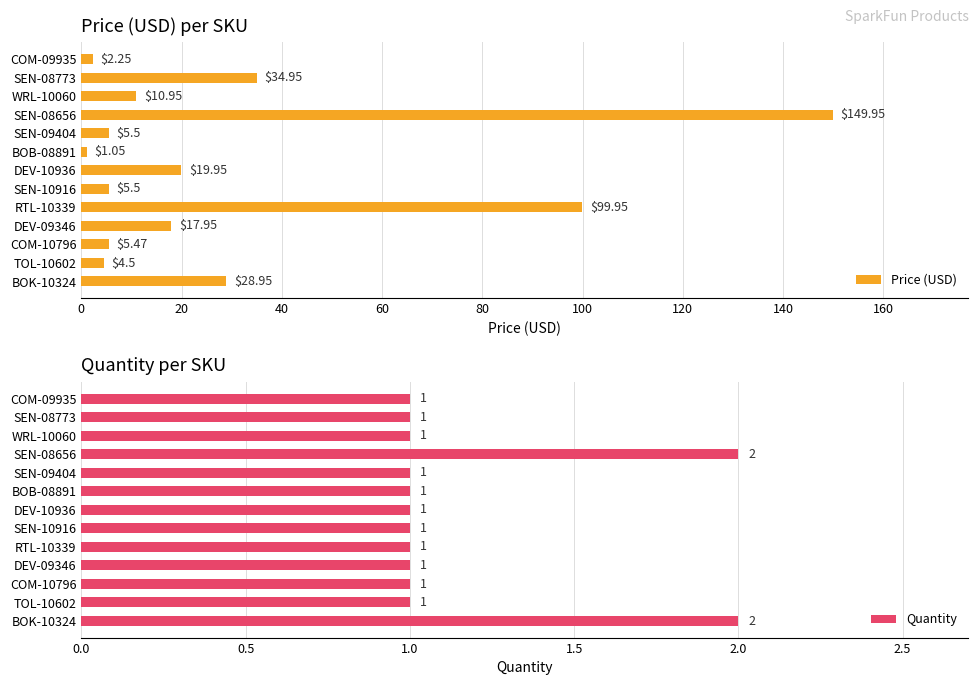

Reading right to left, extract all data points from this chart.

Price (USD): 28.9	4.5	5.5	17.9	100.0	5.5	19.9	1.1	5.5	149.9	10.9	35.0	2.2
Quantity: 2.0	1.0	1.0	1.0	1.0	1.0	1.0	1.0	1.0	2.0	1.0	1.0	1.0